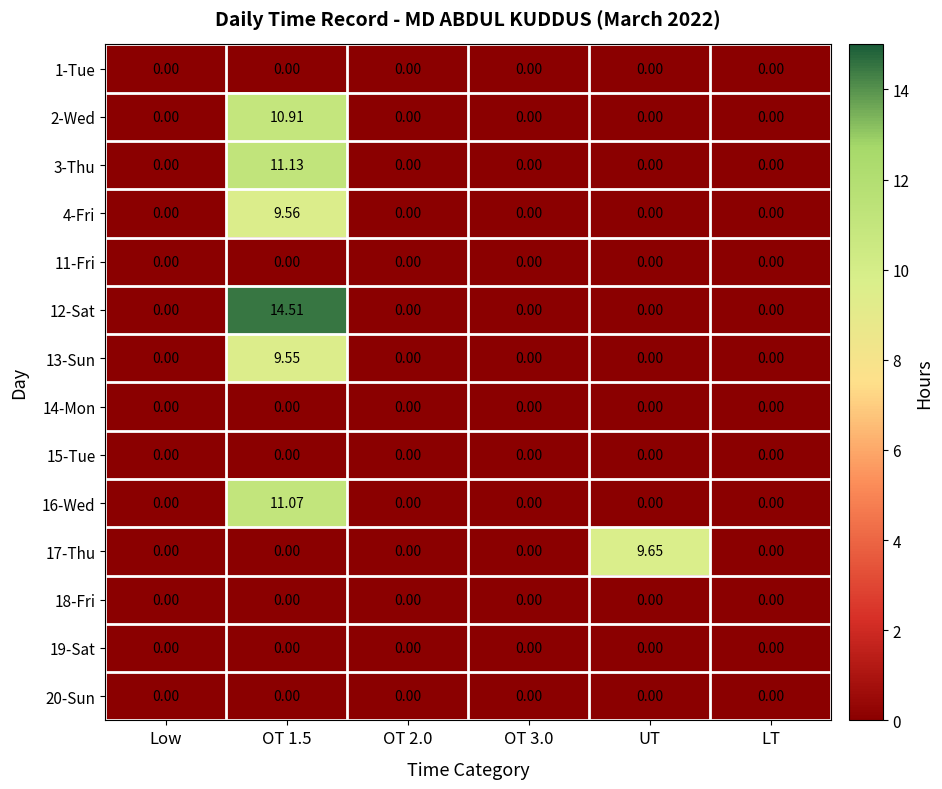

At OT 2.0, list the series in order from largest to smallest.

1-Tue, 2-Wed, 3-Thu, 4-Fri, 11-Fri, 12-Sat, 13-Sun, 14-Mon, 15-Tue, 16-Wed, 17-Thu, 18-Fri, 19-Sat, 20-Sun